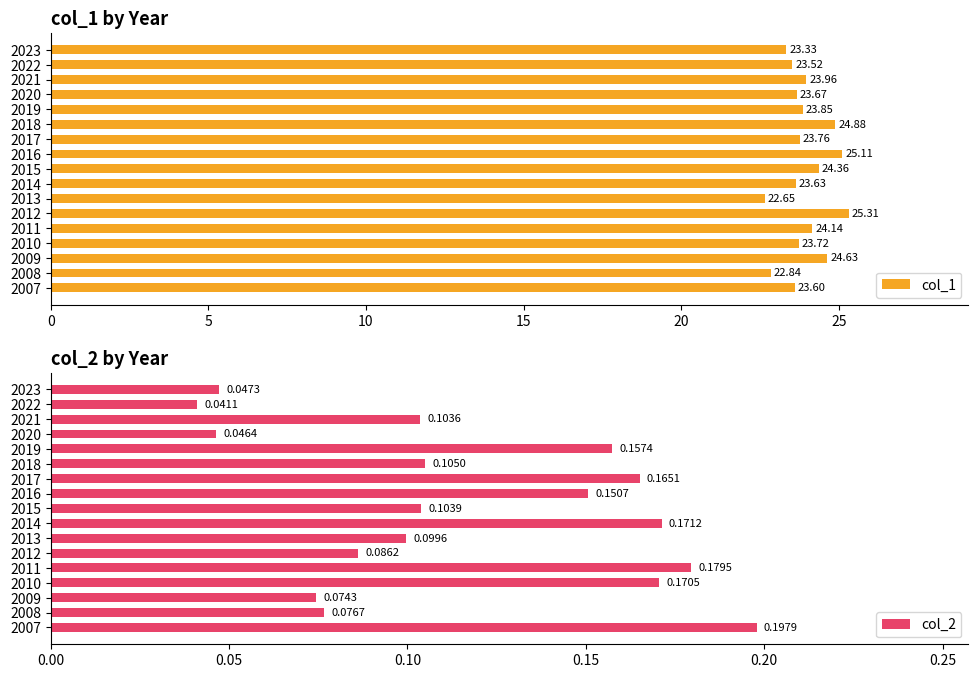

The value of col_1 at 2023 is 41.6. True or false?

False